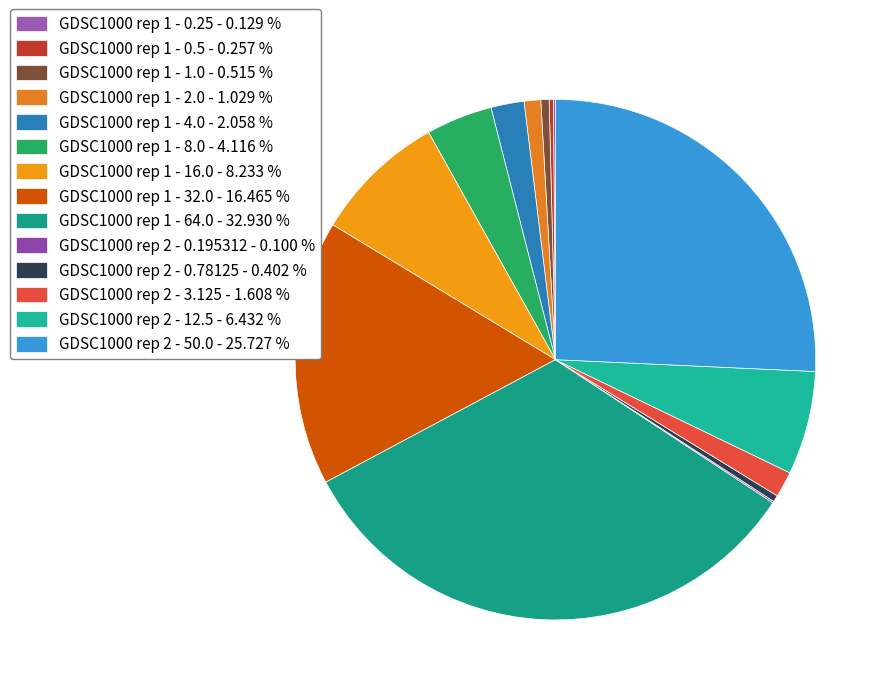

How many segments does this pie chart have?

14